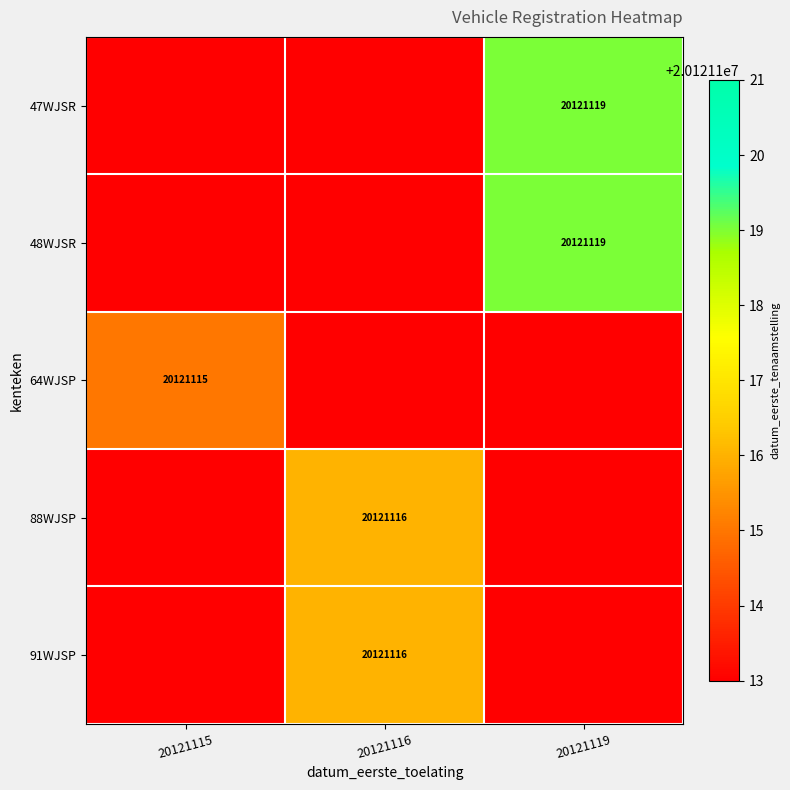

What is the maximum value shown in the chart?

20121119